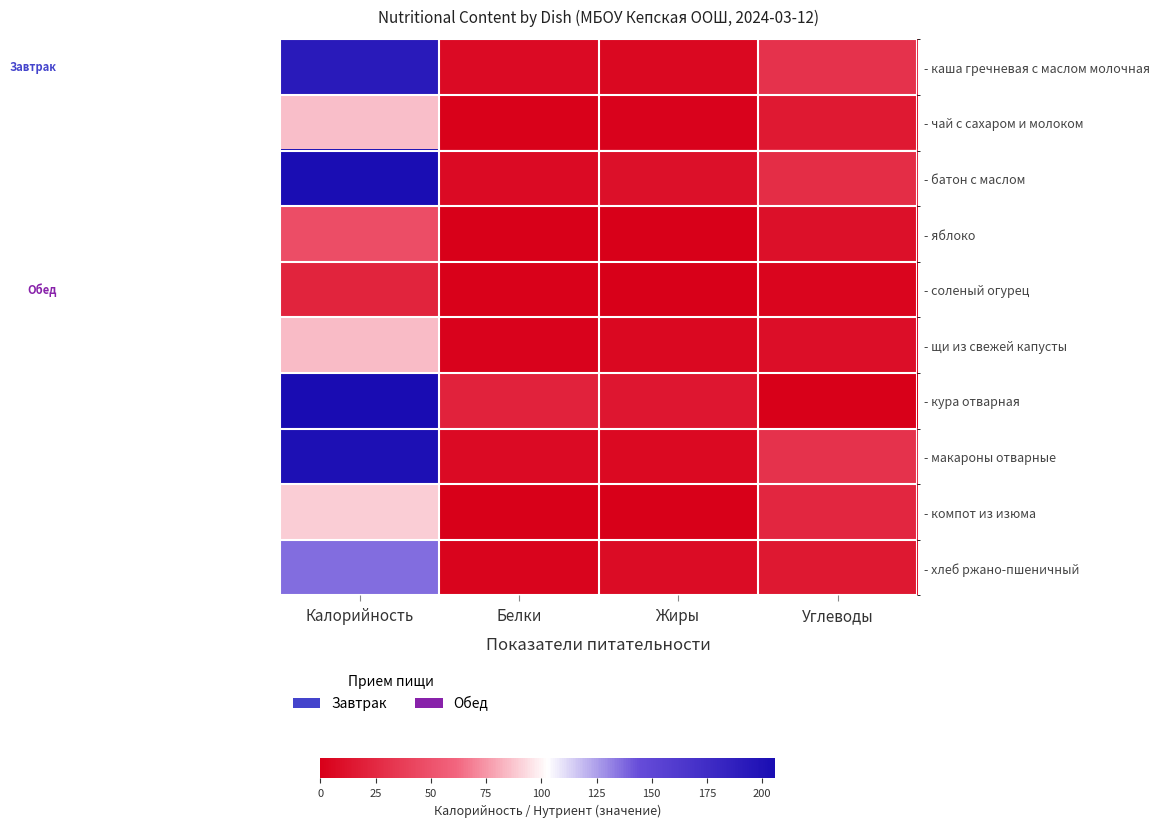

List the series in order of their peak value, highest first.

- кура отварная, - батон с маслом, - макароны отварные, - каша гречневая с маслом молочная, - хлеб ржано-пшеничный, - компот из изюма, - чай с сахаром и молоком, - щи из свежей капусты, - яблоко, - соленый огурец